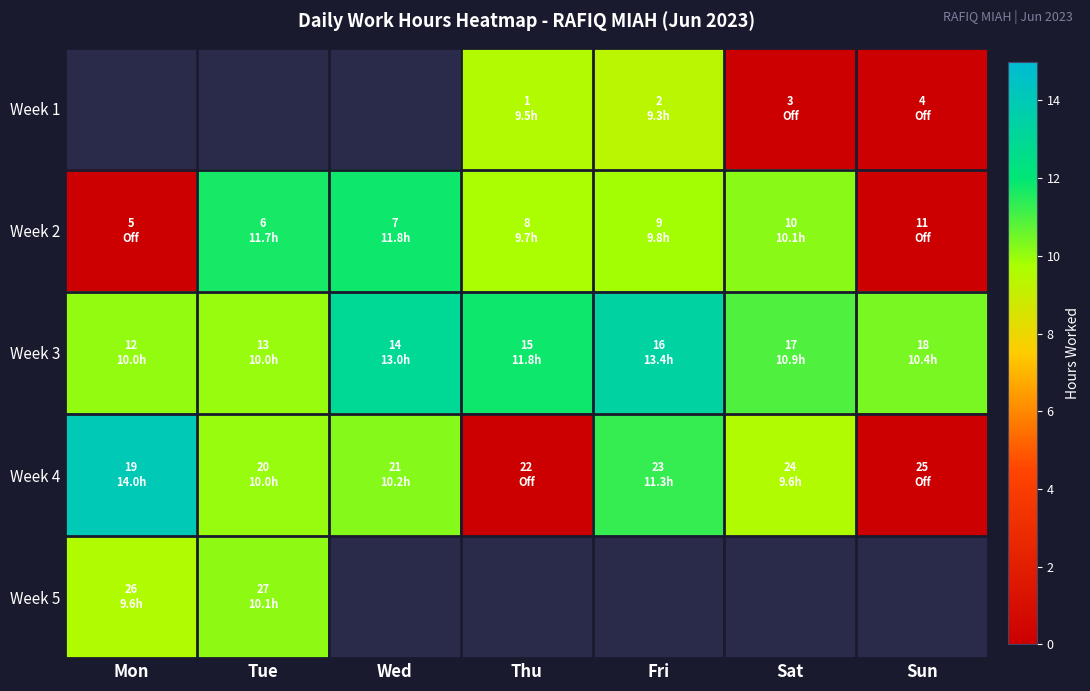

What is the sum of the Week 4 values at Sat and Fri?

20.8